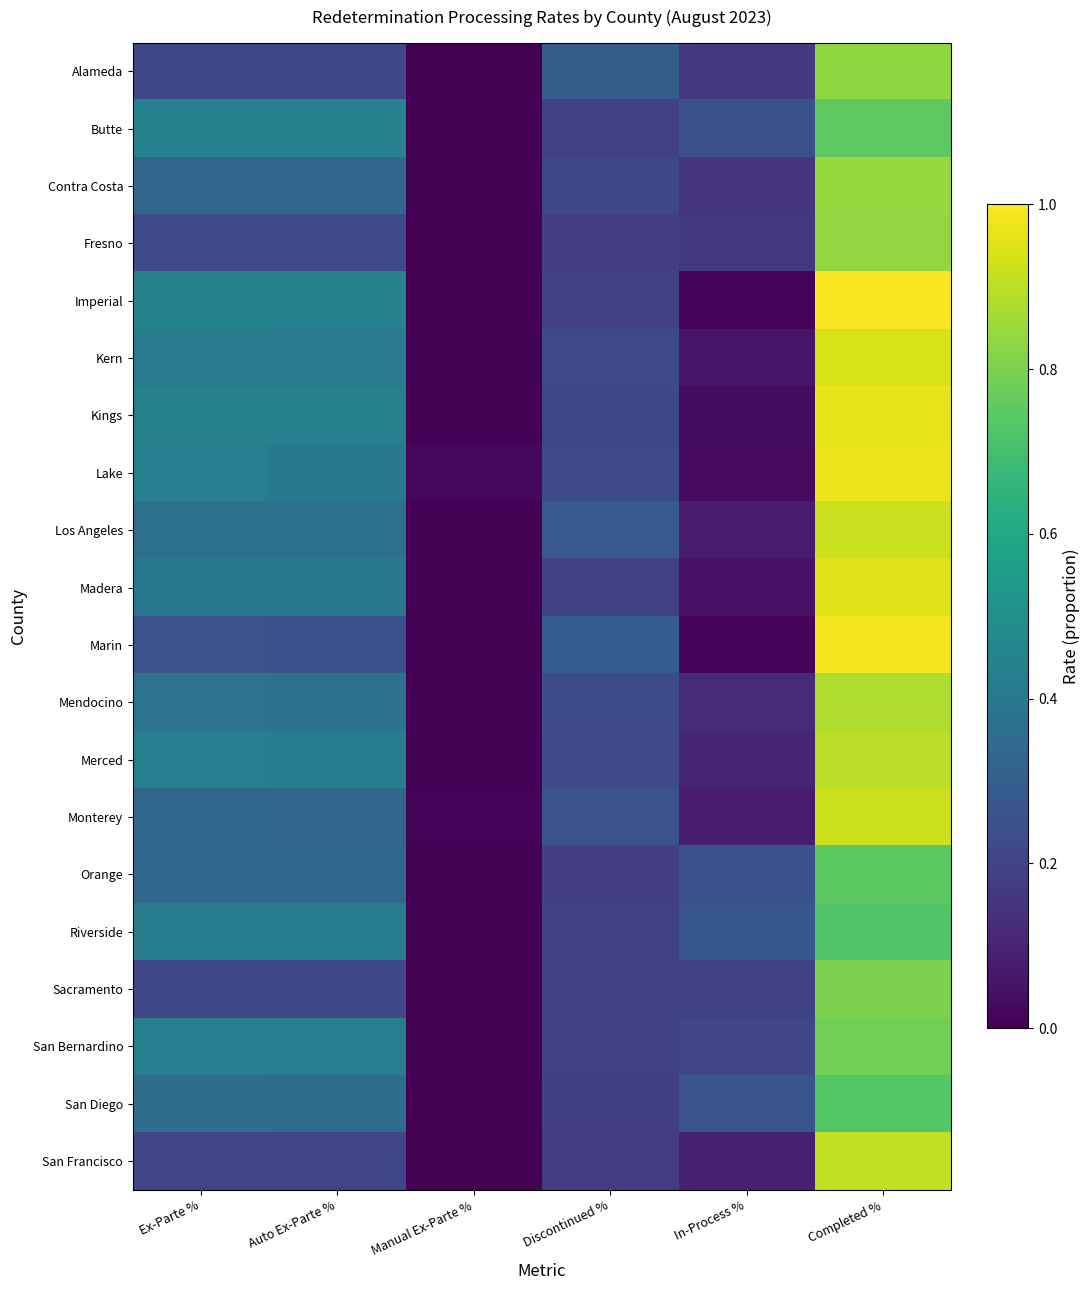

Reading left to right, extract all data points from this chart.

Alameda: Ex-Parte %=0.2	Auto Ex-Parte %=0.2	Manual Ex-Parte %=0.0	Discontinued %=0.3	In-Process %=0.2	Completed %=0.8
Butte: Ex-Parte %=0.4	Auto Ex-Parte %=0.4	Manual Ex-Parte %=0.0	Discontinued %=0.2	In-Process %=0.2	Completed %=0.8
Contra Costa: Ex-Parte %=0.3	Auto Ex-Parte %=0.3	Manual Ex-Parte %=0.0	Discontinued %=0.2	In-Process %=0.2	Completed %=0.8
Fresno: Ex-Parte %=0.2	Auto Ex-Parte %=0.2	Manual Ex-Parte %=0.0	Discontinued %=0.2	In-Process %=0.2	Completed %=0.8
Imperial: Ex-Parte %=0.4	Auto Ex-Parte %=0.4	Manual Ex-Parte %=0.0	Discontinued %=0.2	In-Process %=0.0	Completed %=1.0
Kern: Ex-Parte %=0.4	Auto Ex-Parte %=0.4	Manual Ex-Parte %=0.0	Discontinued %=0.2	In-Process %=0.1	Completed %=0.9
Kings: Ex-Parte %=0.4	Auto Ex-Parte %=0.4	Manual Ex-Parte %=0.0	Discontinued %=0.2	In-Process %=0.0	Completed %=1.0
Lake: Ex-Parte %=0.4	Auto Ex-Parte %=0.4	Manual Ex-Parte %=0.0	Discontinued %=0.2	In-Process %=0.0	Completed %=1.0
Los Angeles: Ex-Parte %=0.4	Auto Ex-Parte %=0.4	Manual Ex-Parte %=0.0	Discontinued %=0.3	In-Process %=0.1	Completed %=0.9
Madera: Ex-Parte %=0.4	Auto Ex-Parte %=0.4	Manual Ex-Parte %=0.0	Discontinued %=0.2	In-Process %=0.0	Completed %=1.0
Marin: Ex-Parte %=0.3	Auto Ex-Parte %=0.3	Manual Ex-Parte %=0.0	Discontinued %=0.3	In-Process %=0.0	Completed %=1.0
Mendocino: Ex-Parte %=0.4	Auto Ex-Parte %=0.4	Manual Ex-Parte %=0.0	Discontinued %=0.2	In-Process %=0.1	Completed %=0.9
Merced: Ex-Parte %=0.4	Auto Ex-Parte %=0.4	Manual Ex-Parte %=0.0	Discontinued %=0.2	In-Process %=0.1	Completed %=0.9
Monterey: Ex-Parte %=0.3	Auto Ex-Parte %=0.3	Manual Ex-Parte %=0.0	Discontinued %=0.3	In-Process %=0.1	Completed %=0.9
Orange: Ex-Parte %=0.3	Auto Ex-Parte %=0.3	Manual Ex-Parte %=0.0	Discontinued %=0.2	In-Process %=0.3	Completed %=0.7
Riverside: Ex-Parte %=0.4	Auto Ex-Parte %=0.4	Manual Ex-Parte %=0.0	Discontinued %=0.2	In-Process %=0.3	Completed %=0.7
Sacramento: Ex-Parte %=0.2	Auto Ex-Parte %=0.2	Manual Ex-Parte %=0.0	Discontinued %=0.2	In-Process %=0.2	Completed %=0.8
San Bernardino: Ex-Parte %=0.4	Auto Ex-Parte %=0.4	Manual Ex-Parte %=0.0	Discontinued %=0.2	In-Process %=0.2	Completed %=0.8
San Diego: Ex-Parte %=0.4	Auto Ex-Parte %=0.4	Manual Ex-Parte %=0.0	Discontinued %=0.2	In-Process %=0.3	Completed %=0.7
San Francisco: Ex-Parte %=0.2	Auto Ex-Parte %=0.2	Manual Ex-Parte %=0.0	Discontinued %=0.2	In-Process %=0.1	Completed %=0.9